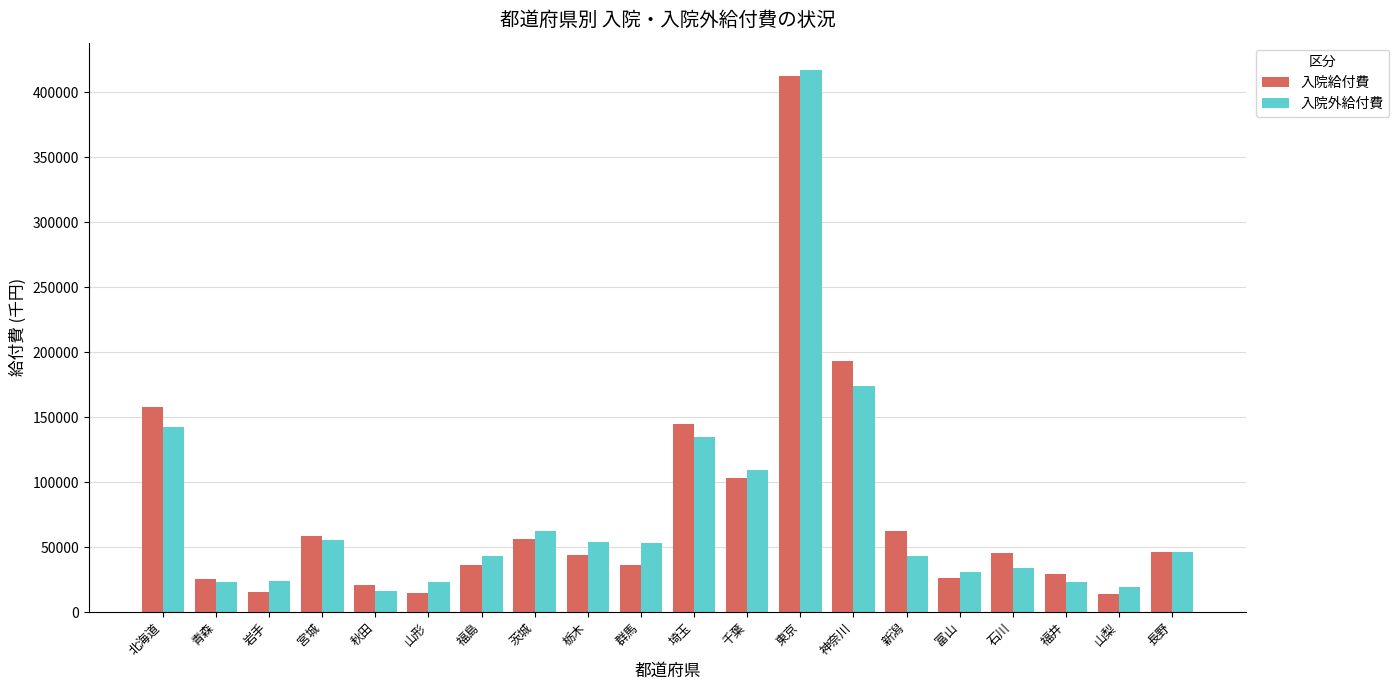

What is the difference between the 入院外給付費 values at 秋田 and 群馬?

36864.1